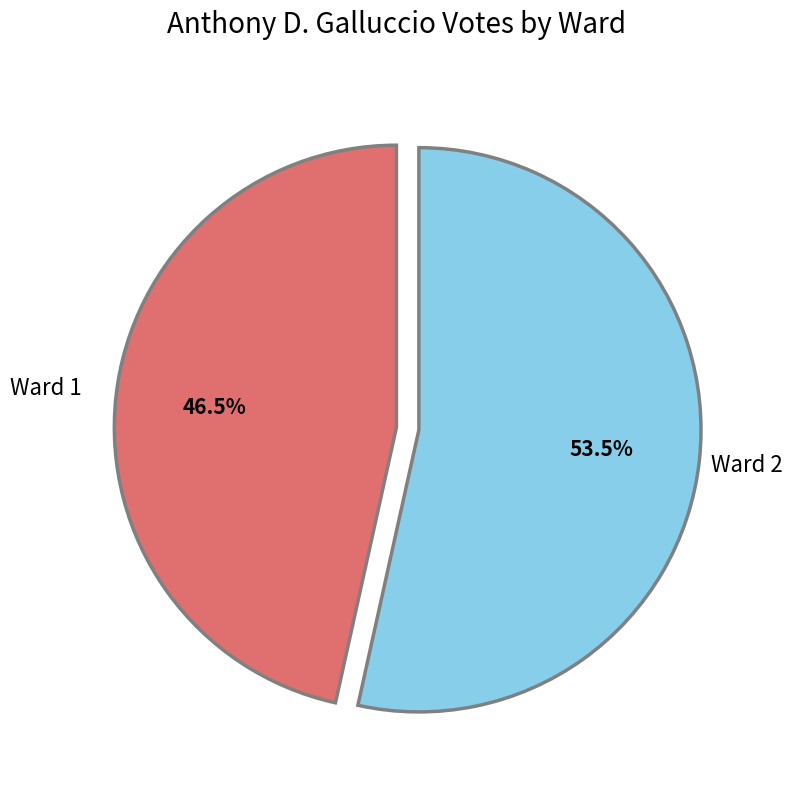

Is there any slice that represents more than half of the pie?

Yes